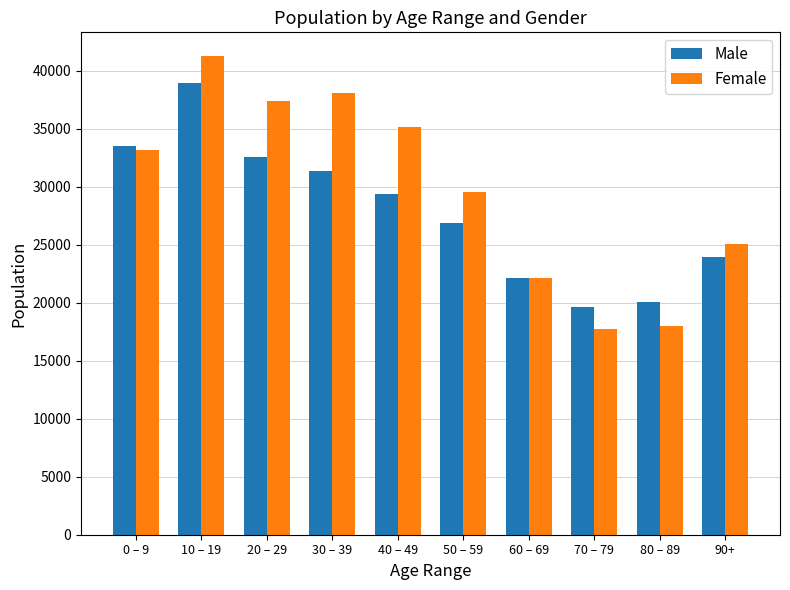

Which label corresponds to the largest value in the chart?

10 – 19